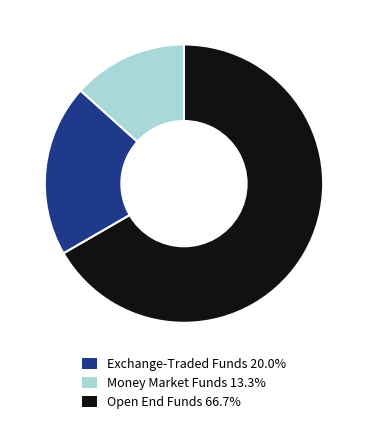

Is there a majority slice in this chart?

Yes